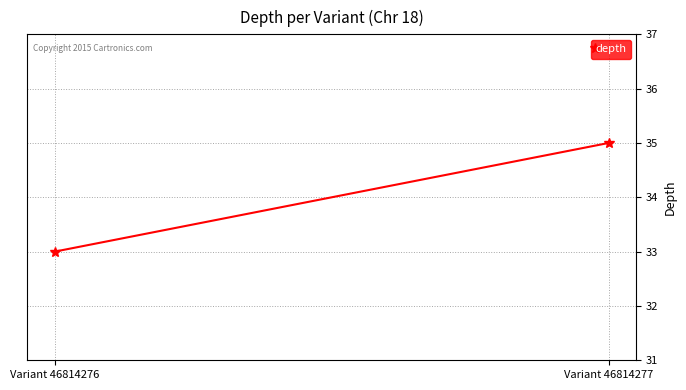

Which has a higher value, Variant 46814277 or Variant 46814276?

Variant 46814277